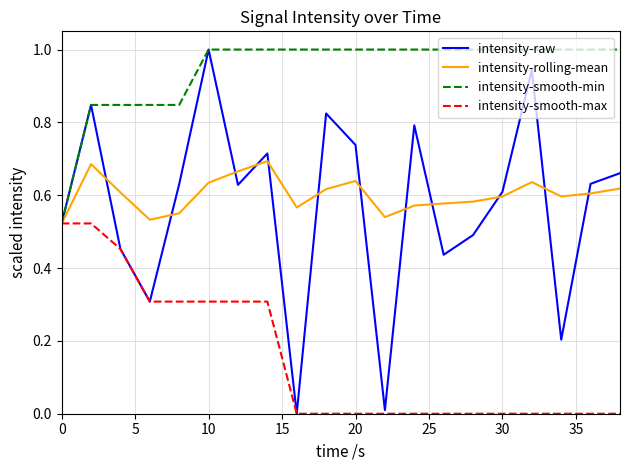

Which series has the largest range (max minus min)?

intensity-raw